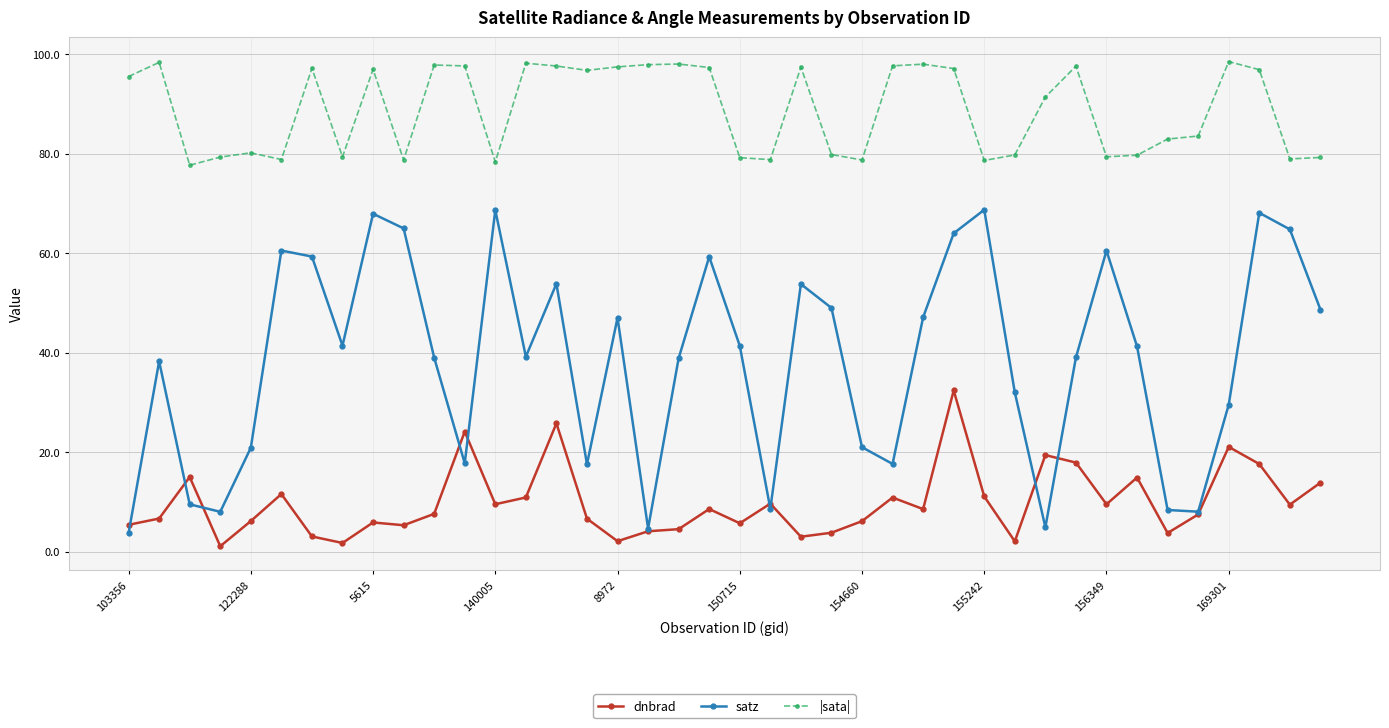

True or false: |sata| and satz intersect in this chart.

False